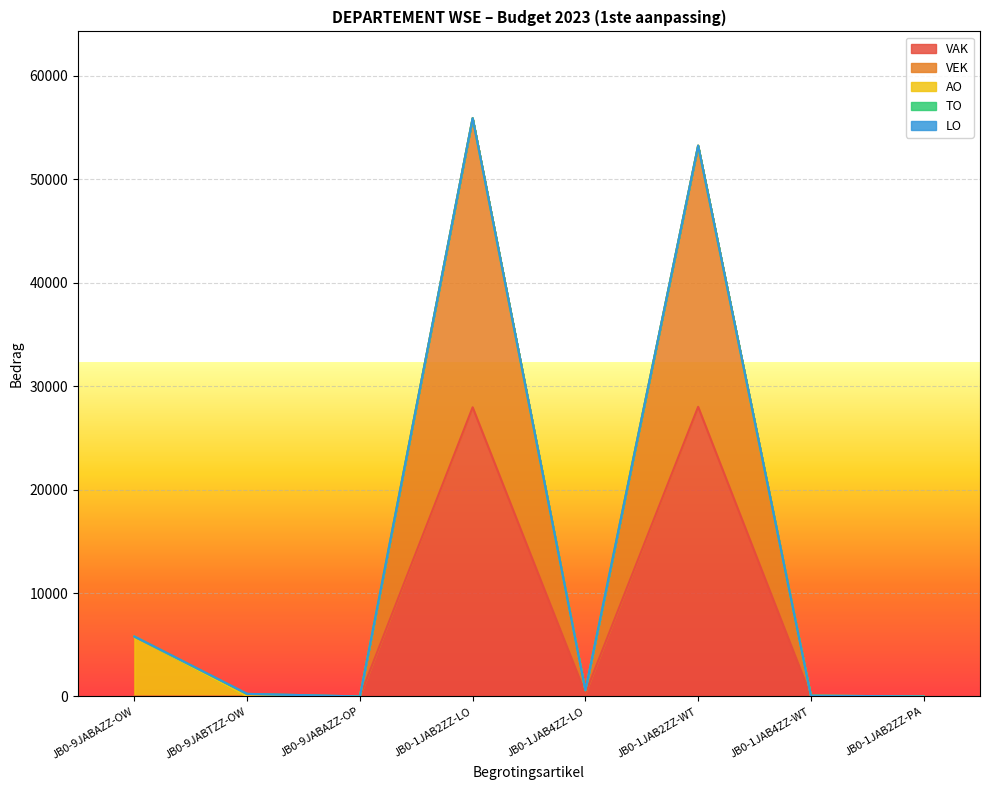

At which label does VAK reach its minimum?

JB0-9JABAZZ-OW